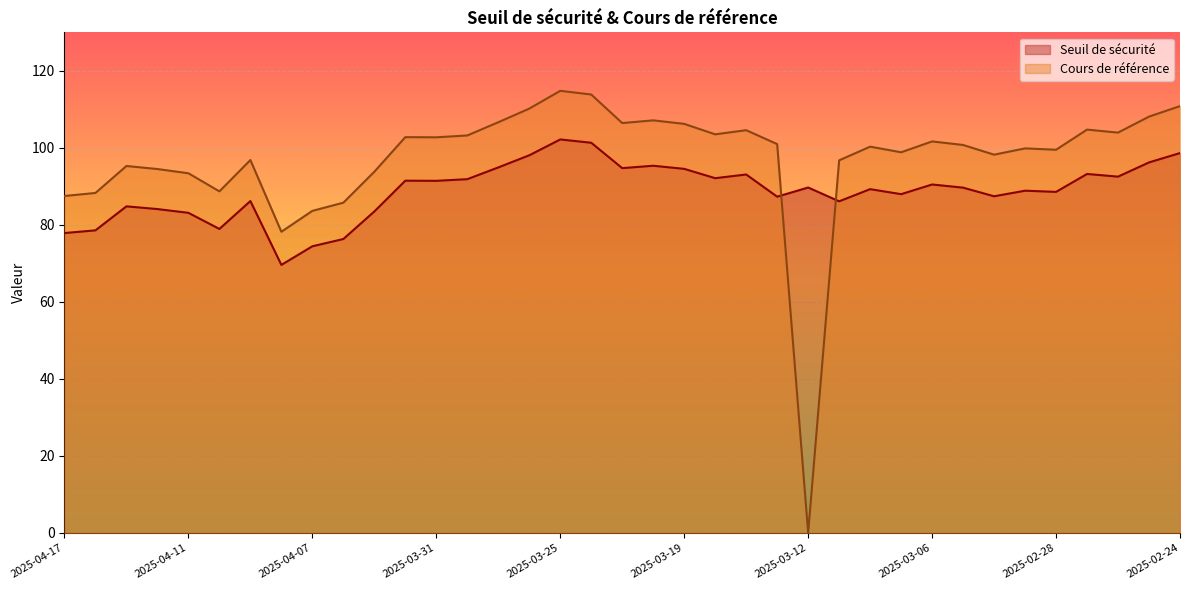

In Seuil de sécurité, how many points are lower than both neighbors (excluding endpoints)?

11